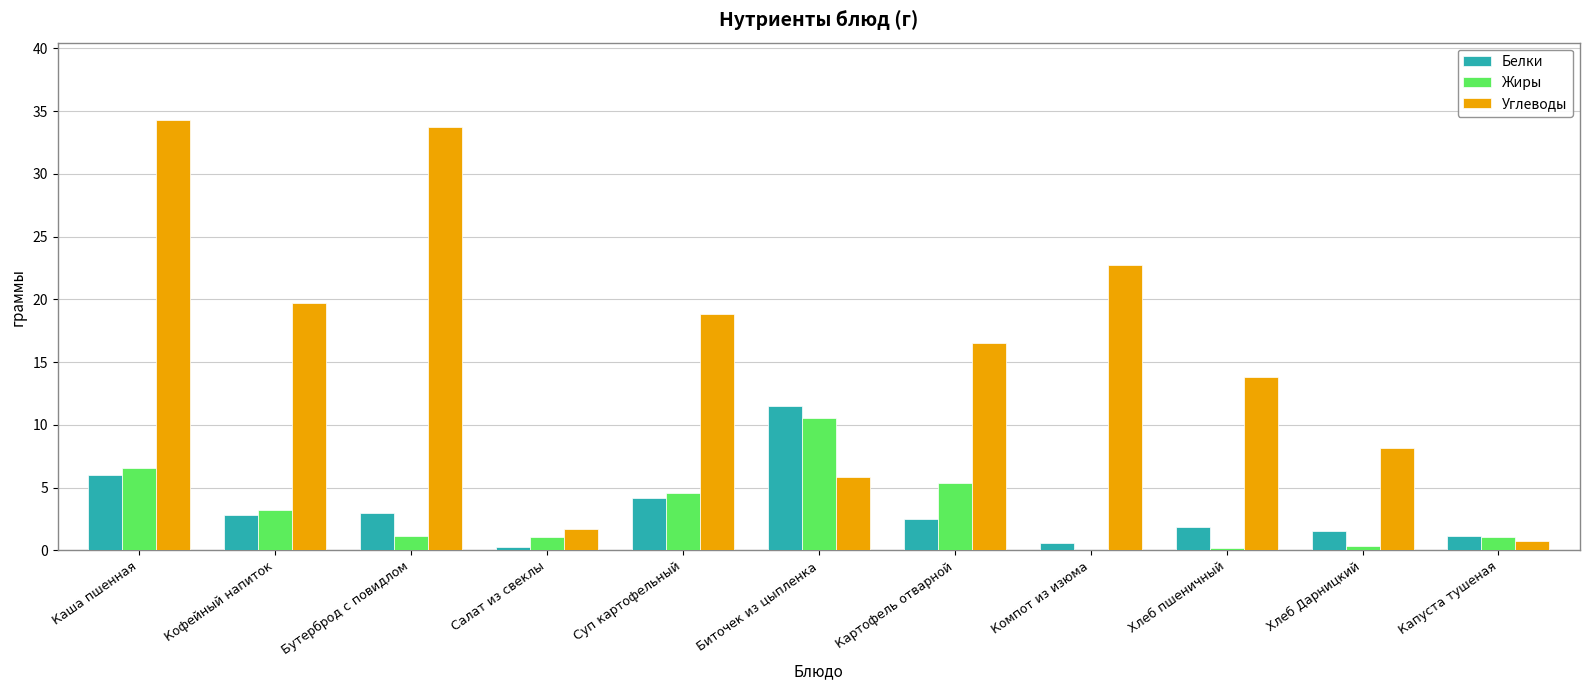

What is the highest value of the Жиры series?

10.5